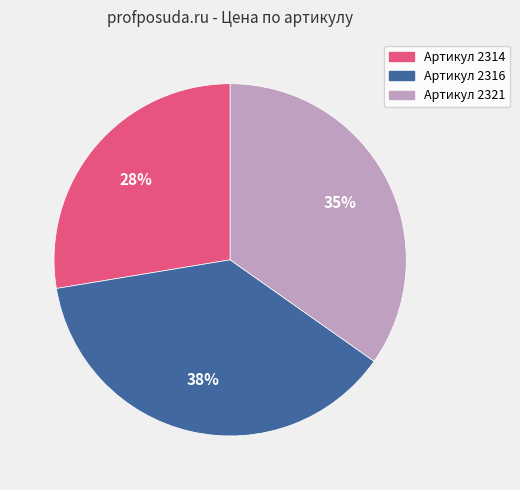

To the nearest percent, what is the average slice percentage?

33%